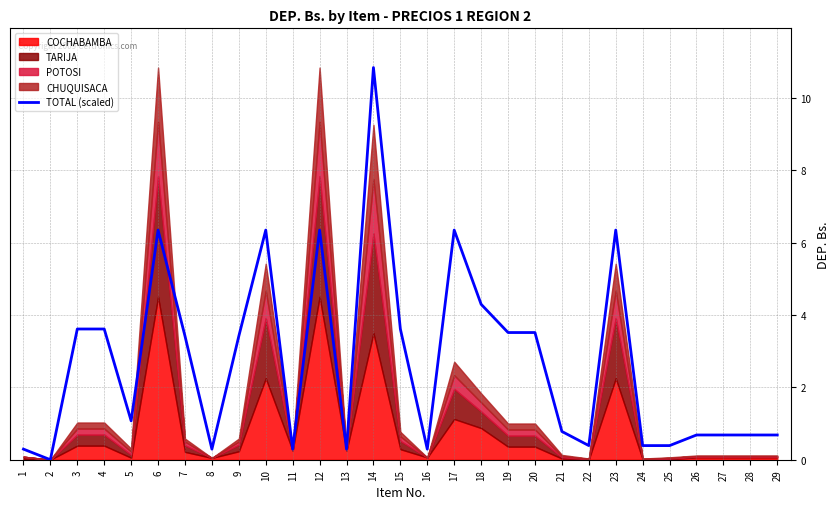

How many lines are shown in the chart?

1